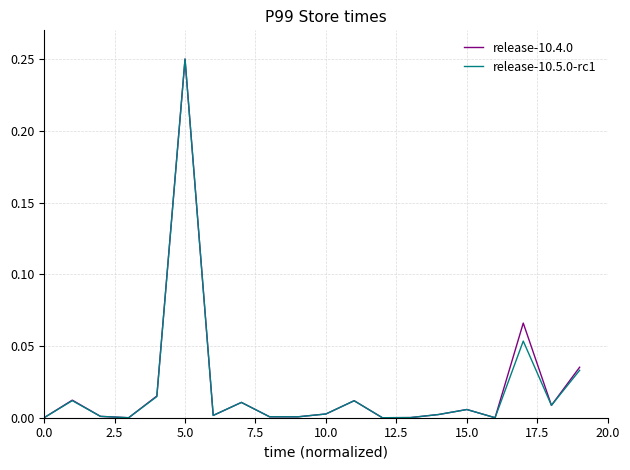

What are all the series names shown in the legend?

release-10.4.0, release-10.5.0-rc1